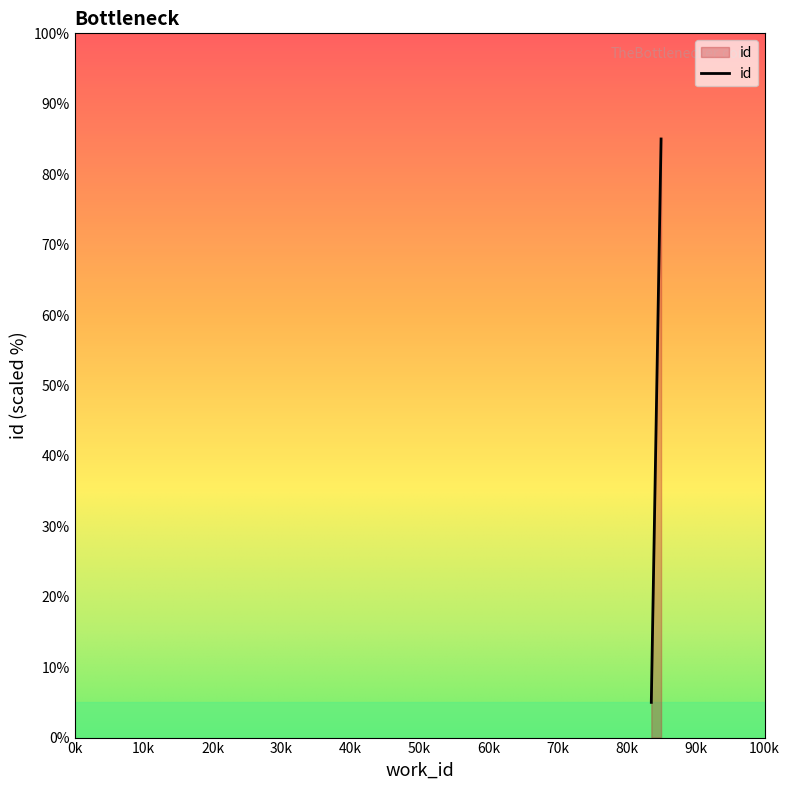

What is the greatest value displayed?

85.0